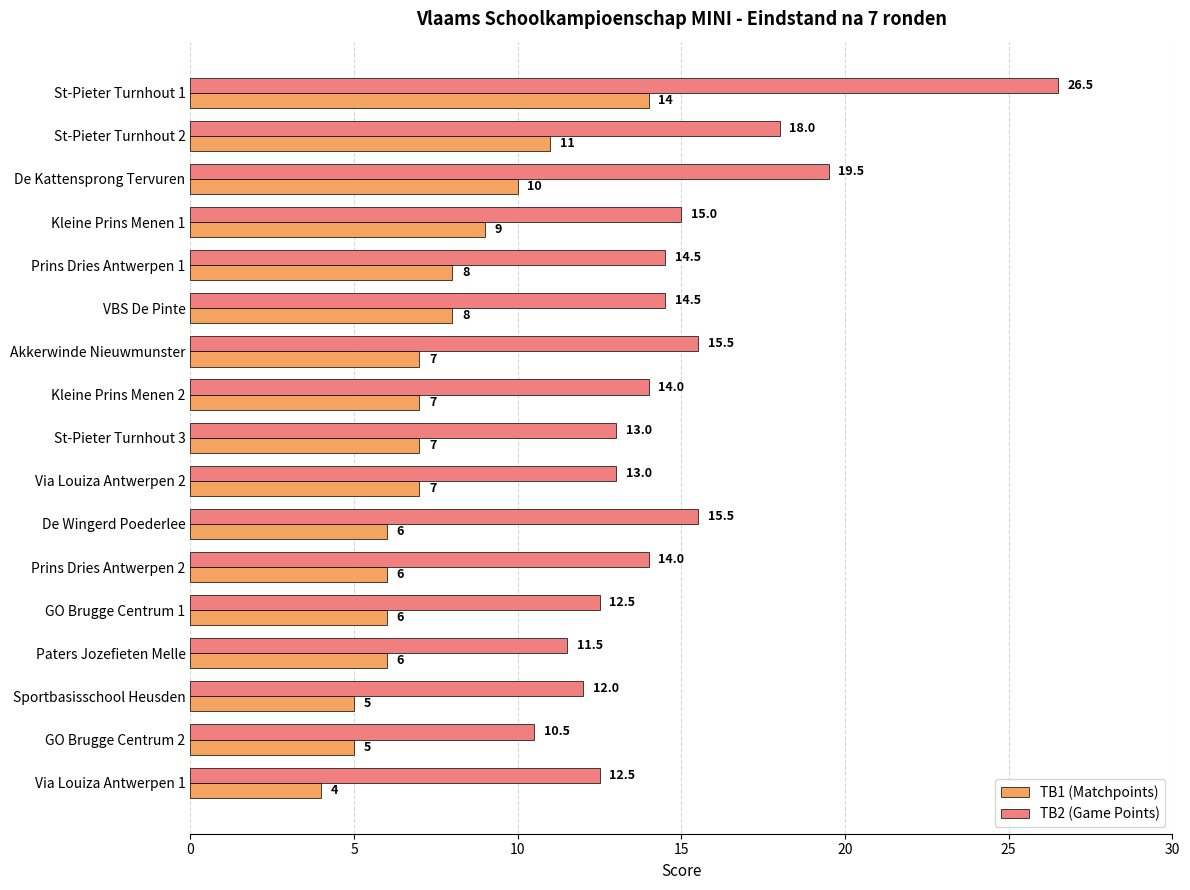

At how many categories does at least one series exceed 8?

17